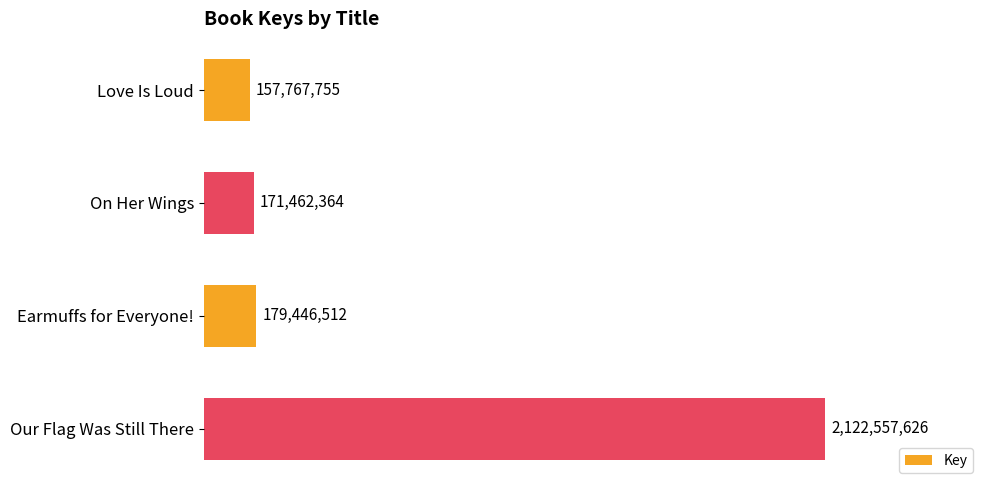

How many bars are there in total?

4